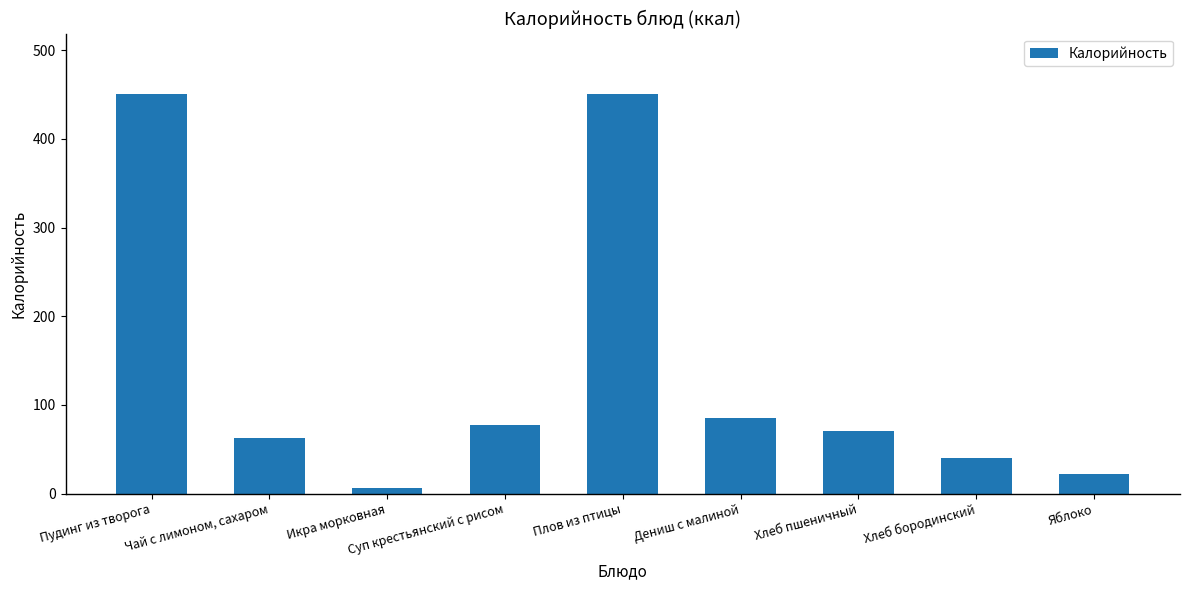

What is the greatest value displayed?

451.2